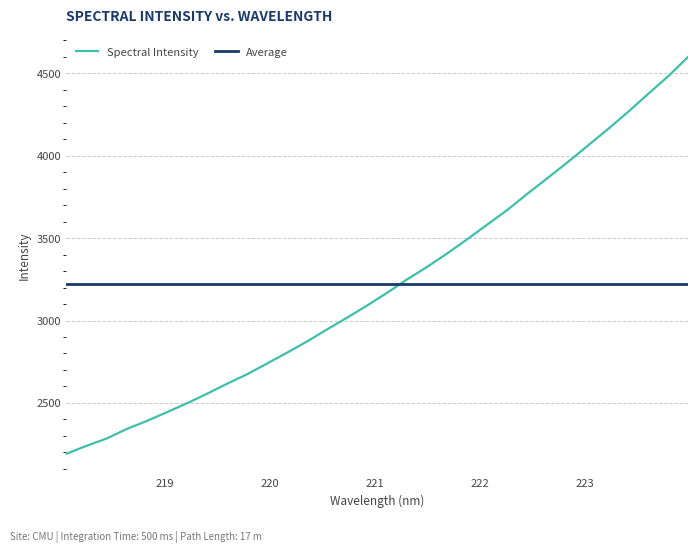

At which label does the data first exceed 3168?

221.1174